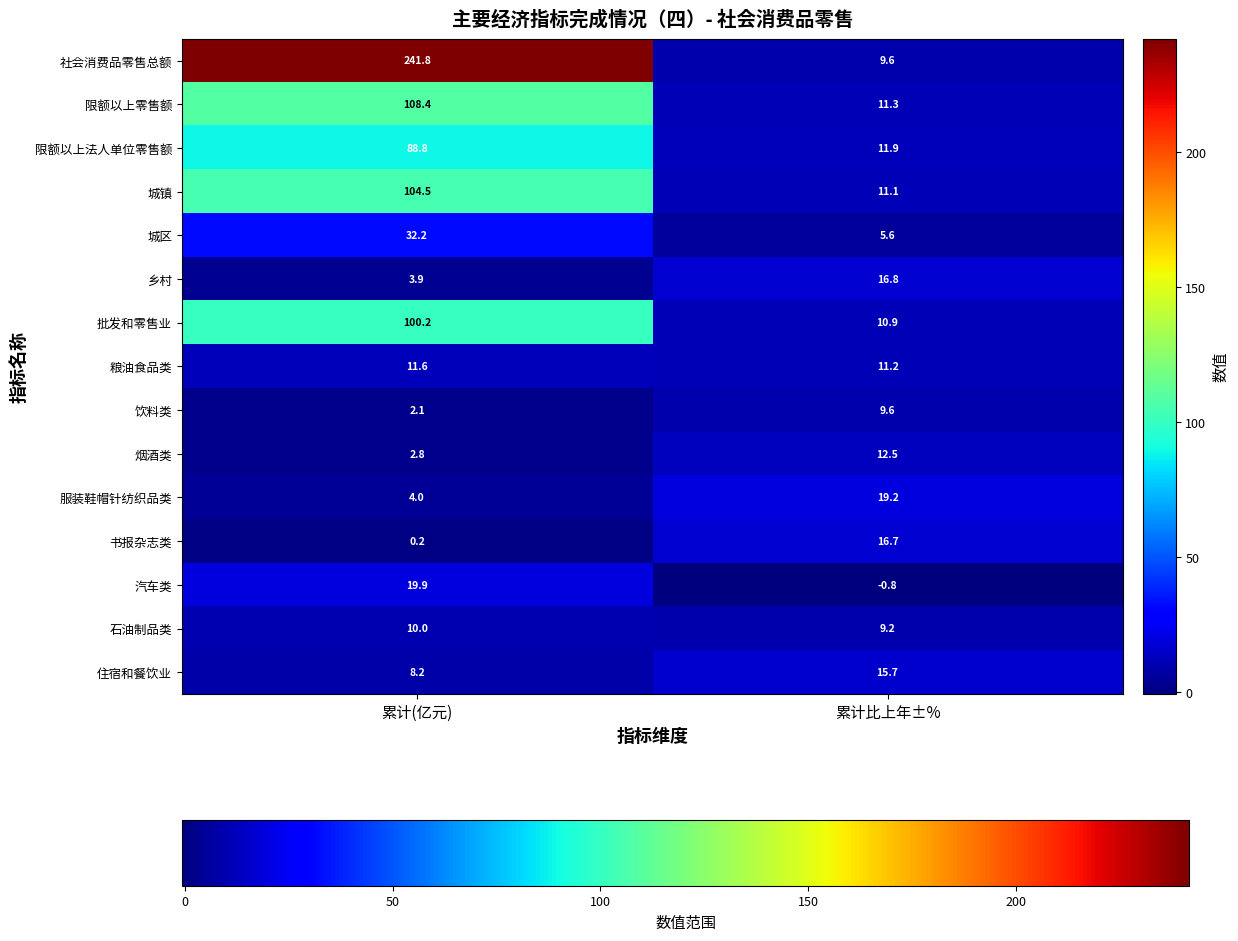

Which series has the largest range (max minus min)?

社会消费品零售总额